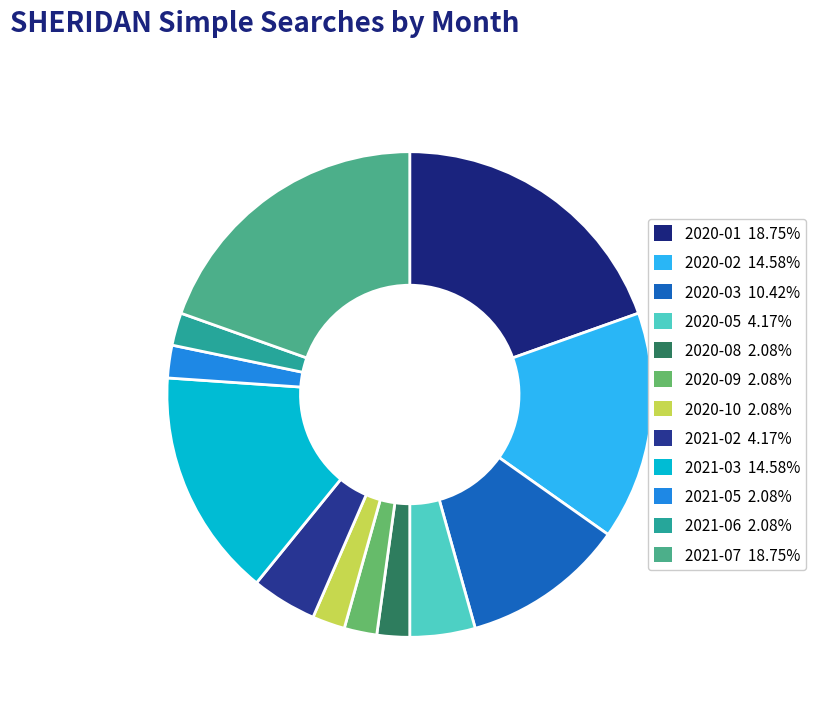

Count the number of slices in the pie.

12